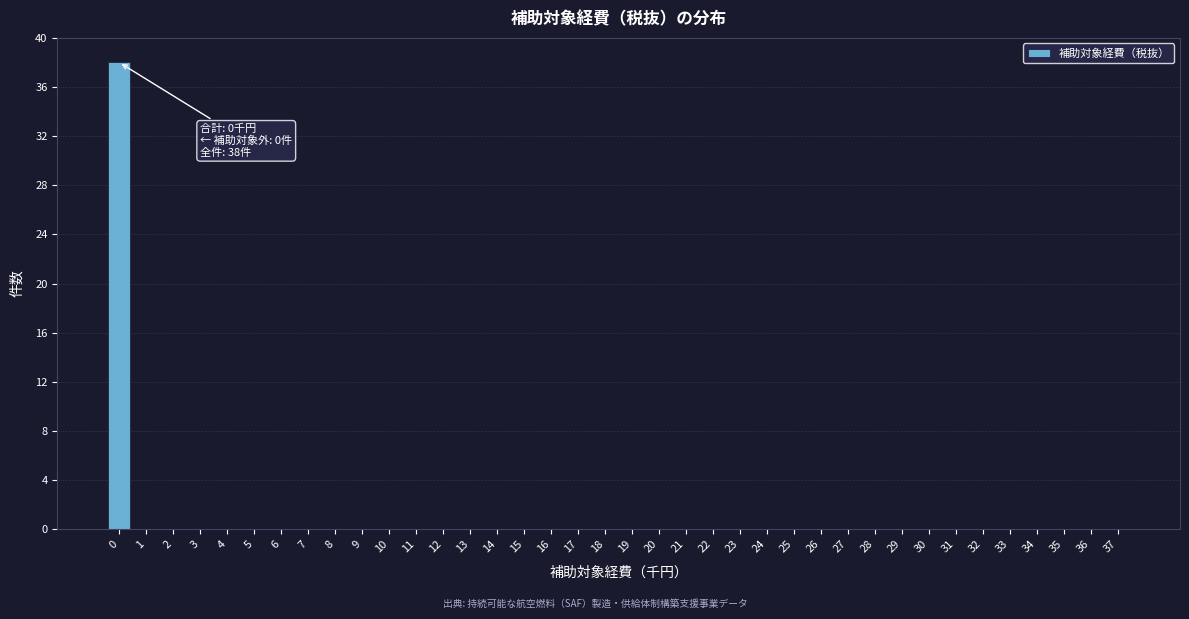

What is the greatest value displayed?

38